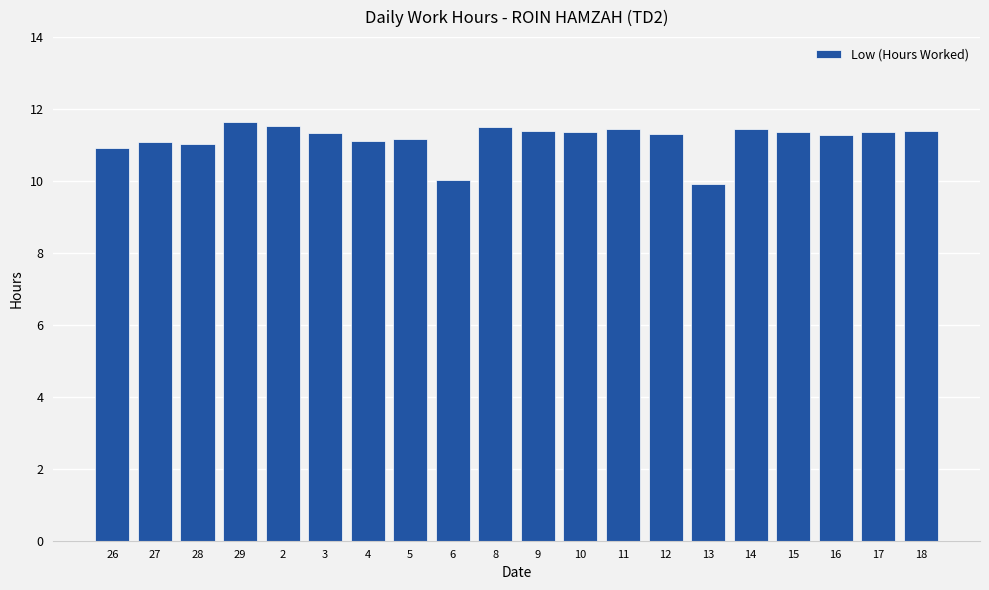

What is the minimum value shown in the chart?

9.9